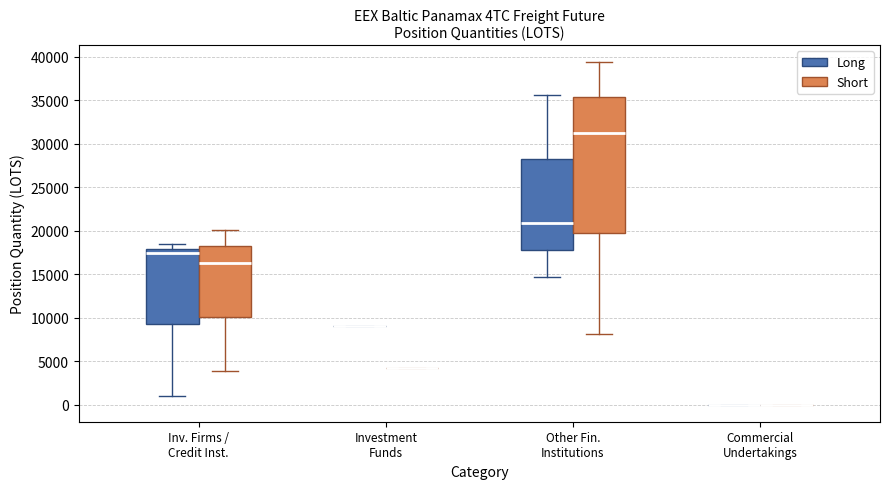

Reading left to right, read every box against the y-axis: the position of its median line, the range the box covers, and the ends of its whiskers. The values are not printed on the chart, so give them approximately, as read against the axis.

Inv. Firms / Credit Inst. (Long): median 17500, box 9000 to 18000, whiskers 1000 to 18500
Inv. Firms / Credit Inst. (Short): median 16500, box 10000 to 18000, whiskers 4000 to 20000
Investment Funds (Long): box collapsed to a line at 9000, whiskers 9000 to 9000
Investment Funds (Short): box collapsed to a line at 4000, whiskers 4000 to 4000
Other Fin. Institutions (Long): median 21000, box 18000 to 28500, whiskers 14500 to 35500
Other Fin. Institutions (Short): median 31500, box 19500 to 35500, whiskers 8000 to 39500
Commercial Undertakings (Long): box collapsed to a line at 0, whiskers 0 to 0
Commercial Undertakings (Short): box collapsed to a line at 0, whiskers 0 to 0